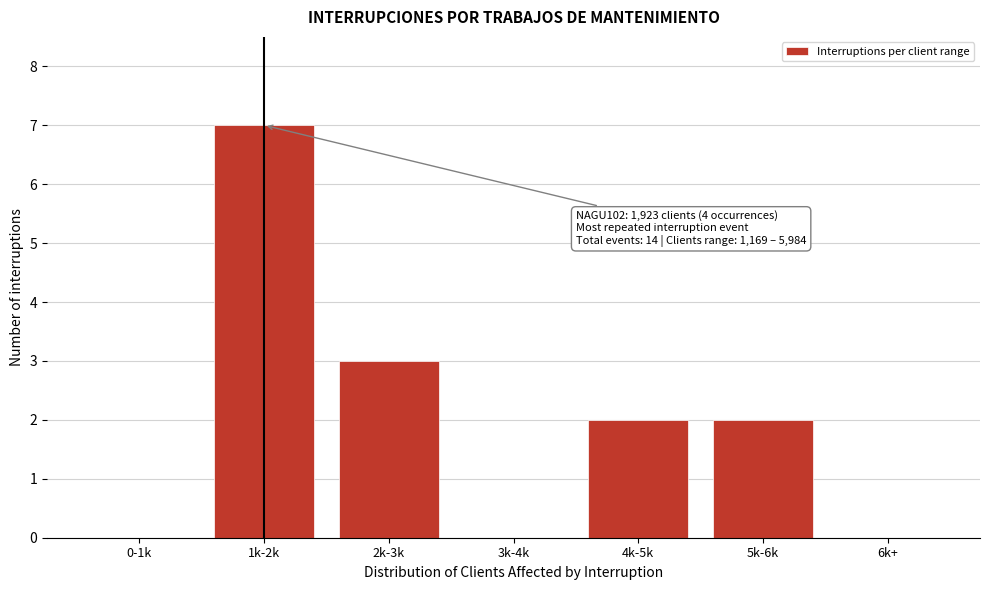

Reading left to right, what are all the values shown in this chart?

0-1k=0	1k-2k=7	2k-3k=3	3k-4k=0	4k-5k=2	5k-6k=2	6k+=0